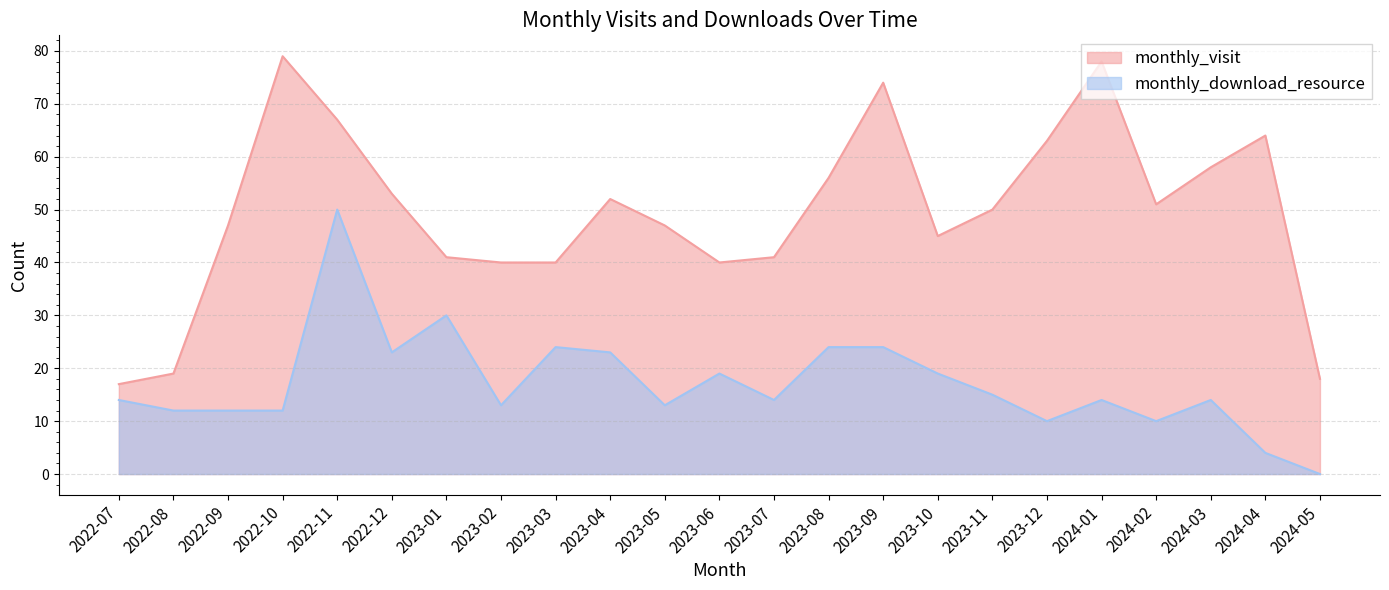

Which category has the lowest value across all series?

2024-05